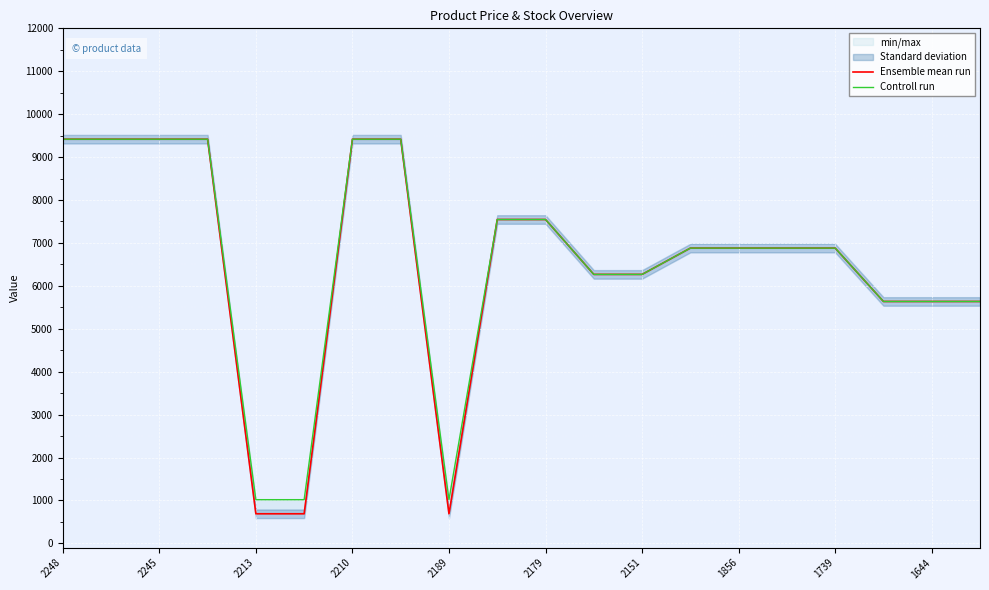

How many lines are shown in the chart?

2